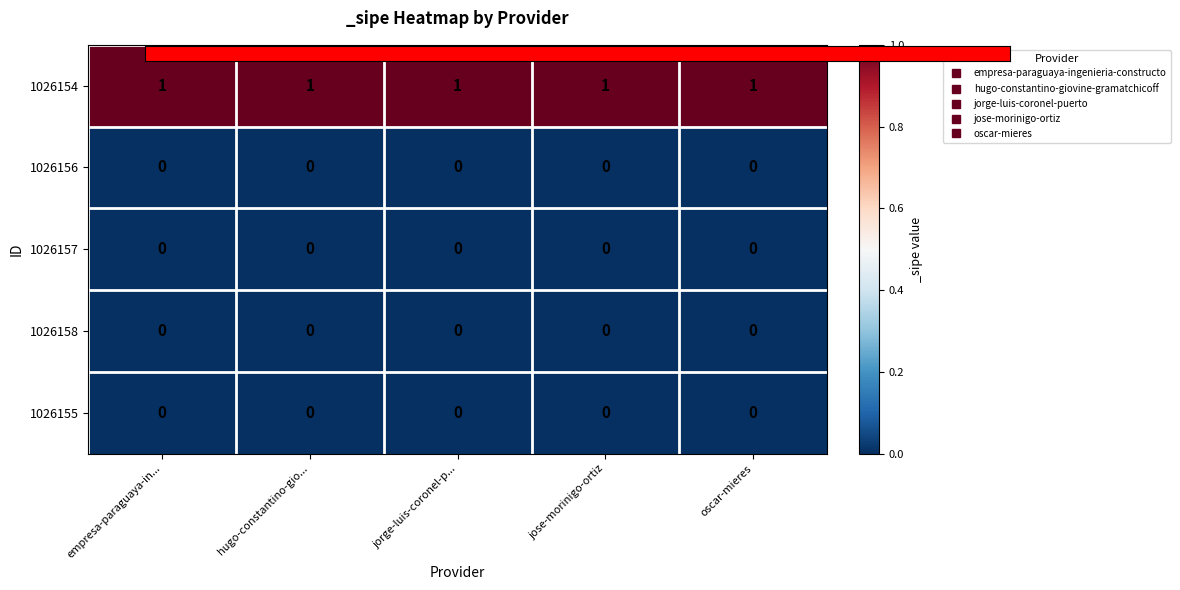

Which series has the largest total across all categories?

1026154